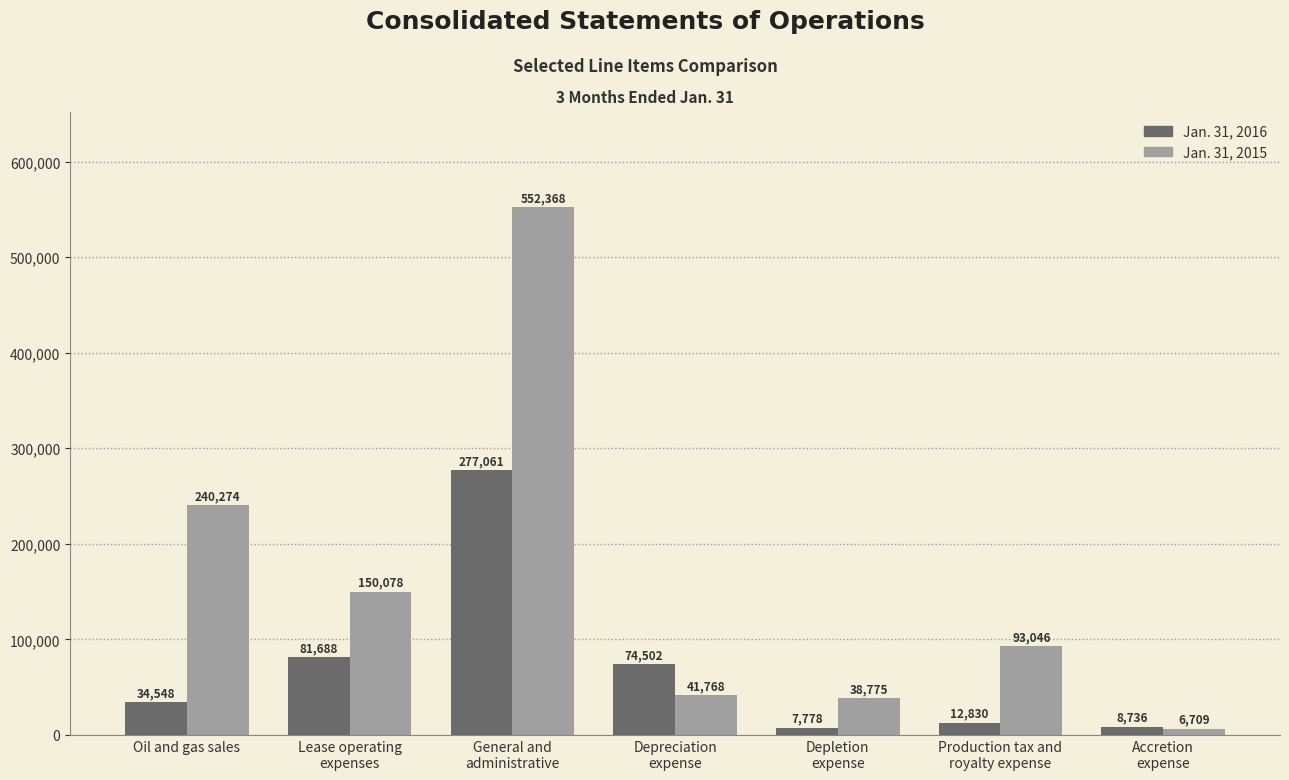

How many values in the Jan. 31, 2016 series are below 34548?

3